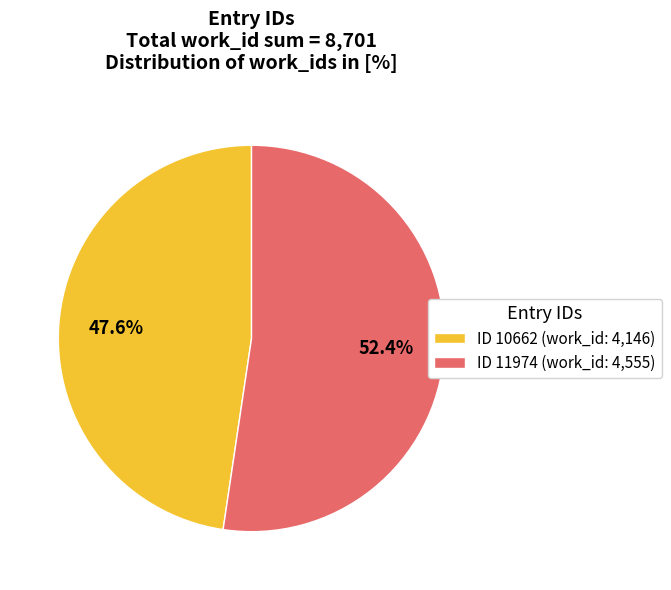

Which category accounts for the majority?

ID 11974 (work_id: 4,555)